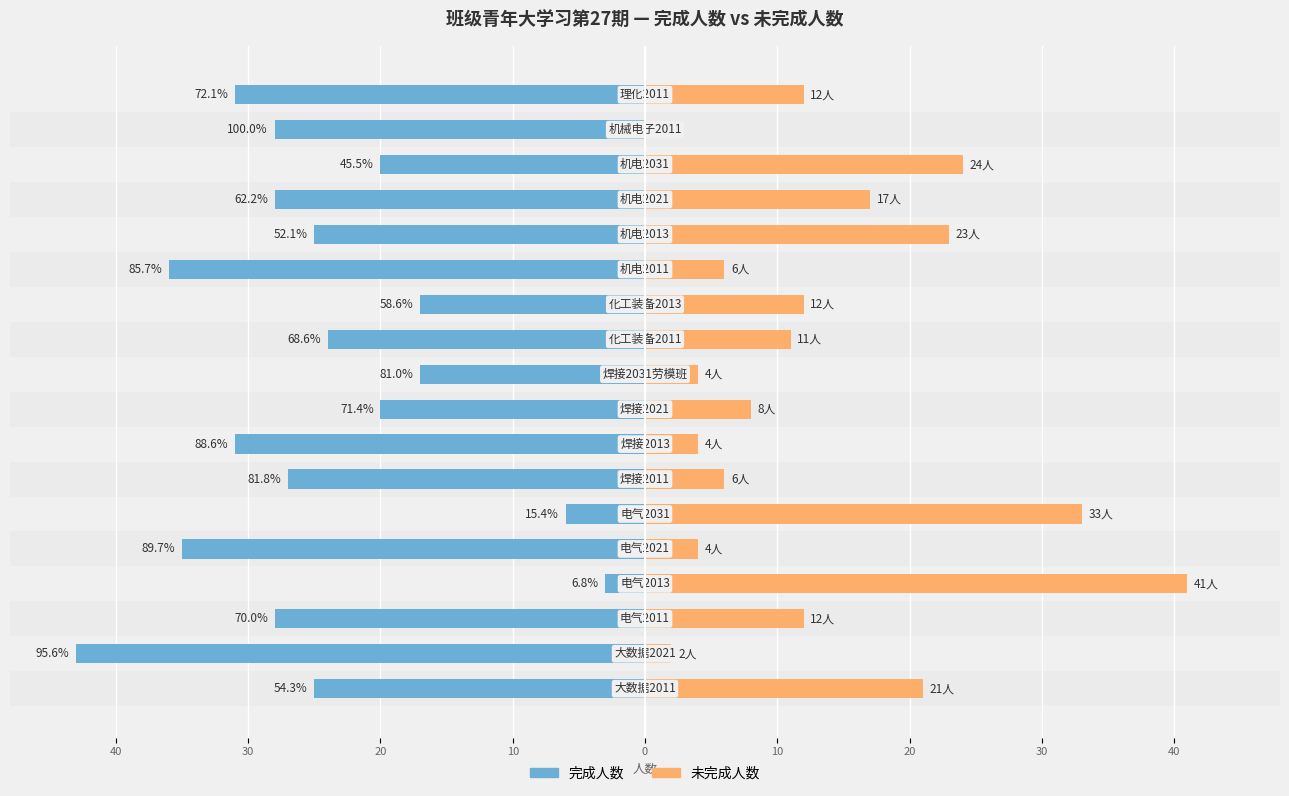

Are the bars grouped side by side (vs. stacked)?

Yes